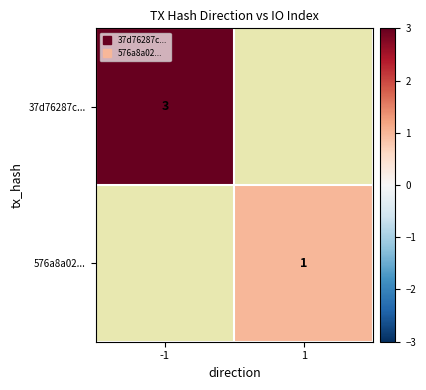

Is it true that 37d76287c... equals 3.0 at -1?

True